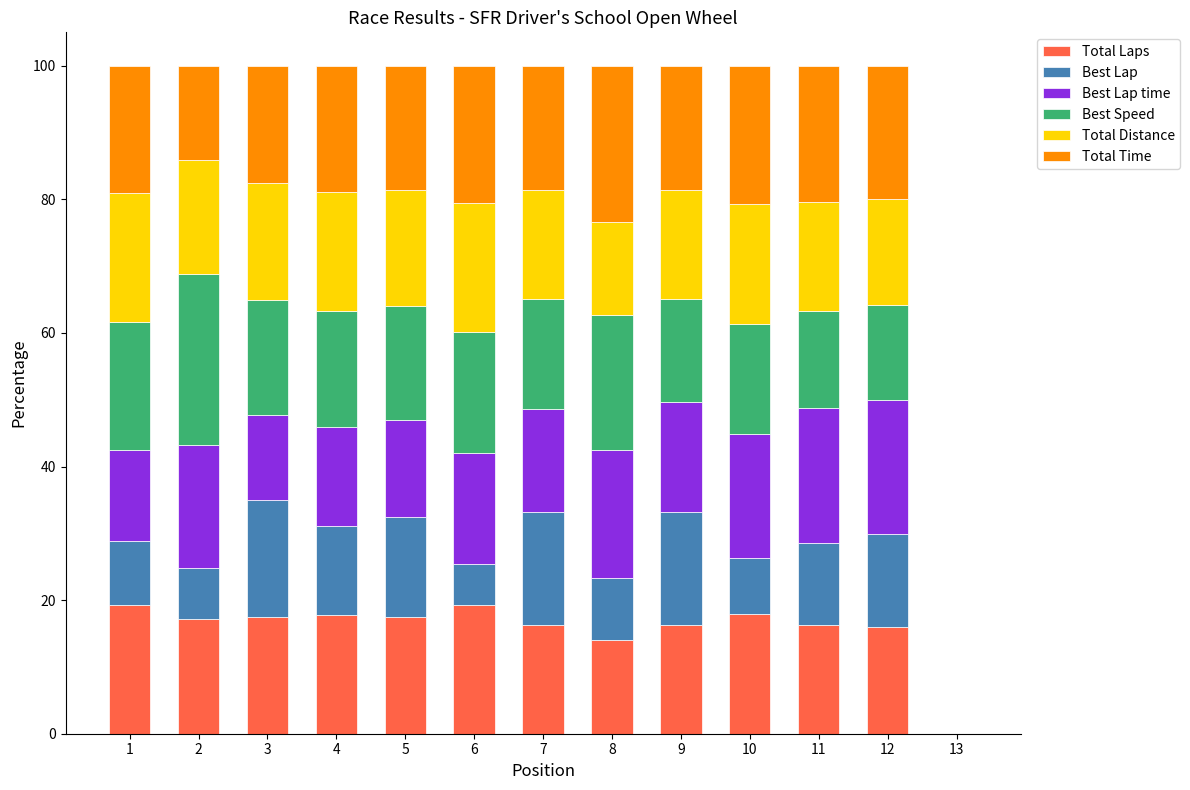

What is the sum of all Total Laps values?

205.2